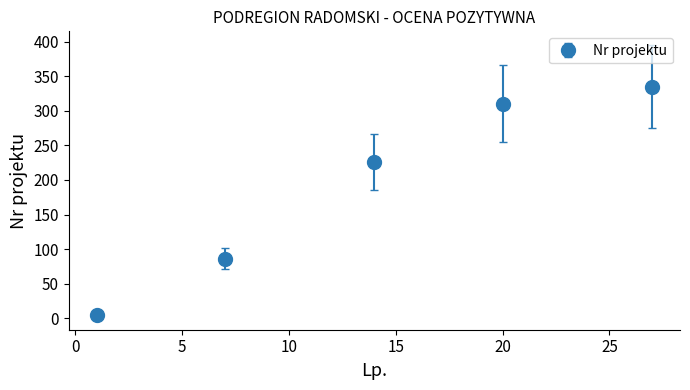

What is the greatest value displayed?

335